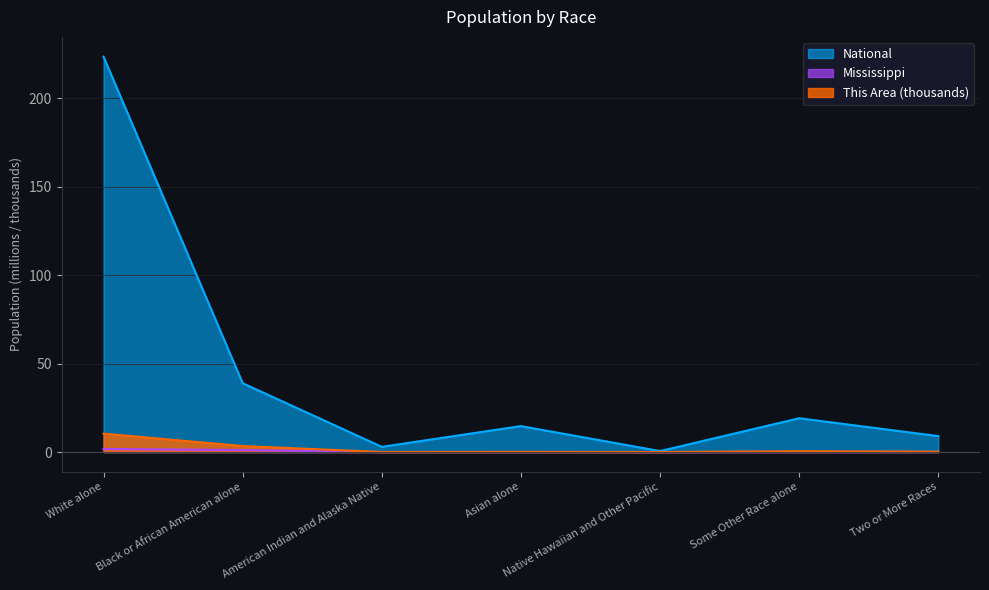

At which label does This Area reach its peak?

White alone